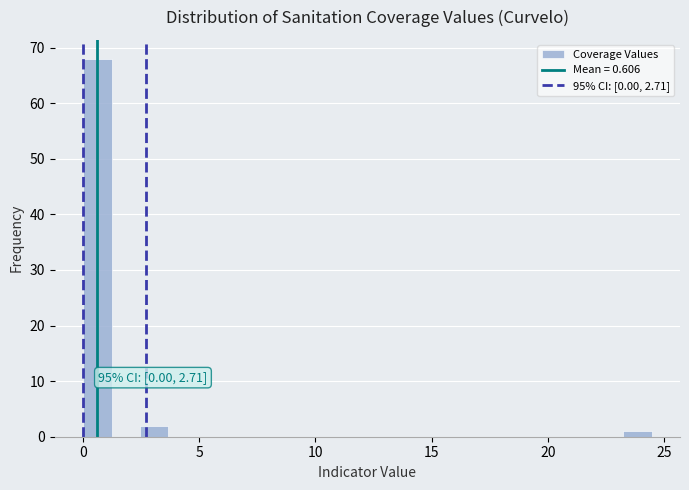

Around what value on the x-axis is the tallest bar? Give the approximate position of its centre, as read against the axis.

0.5